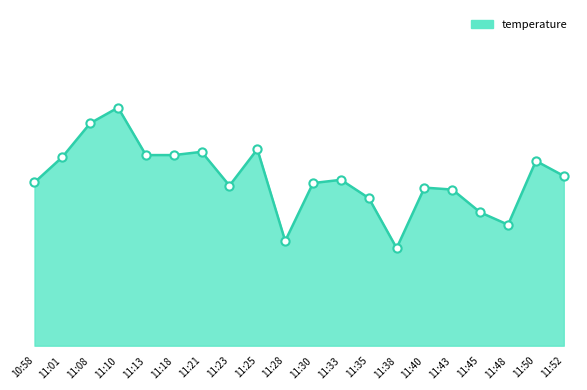

Which has a higher value, 11:21 or 11:30?

11:21